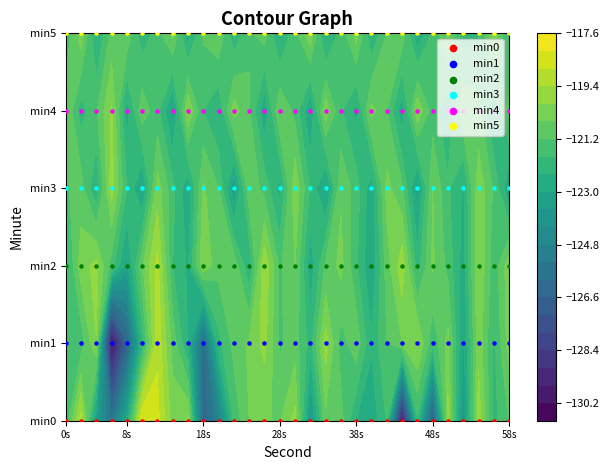

Is it true that min5 equals 2 at 27?

False